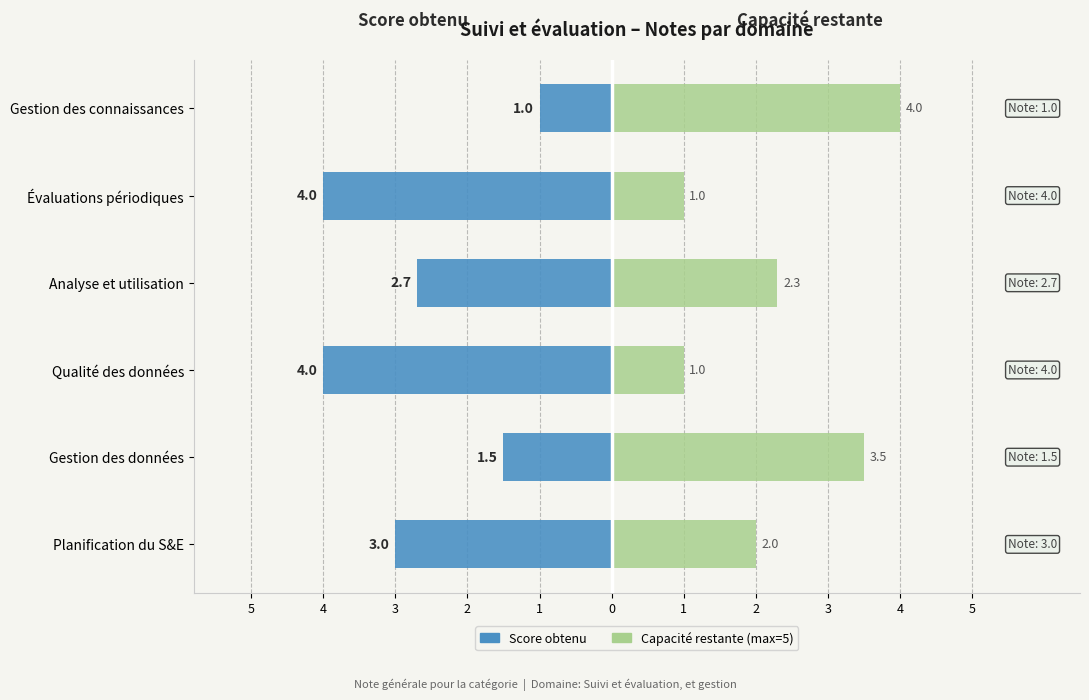

Rank the series at Planification du S&E from highest to lowest value.

Capacité restante, Score obtenu